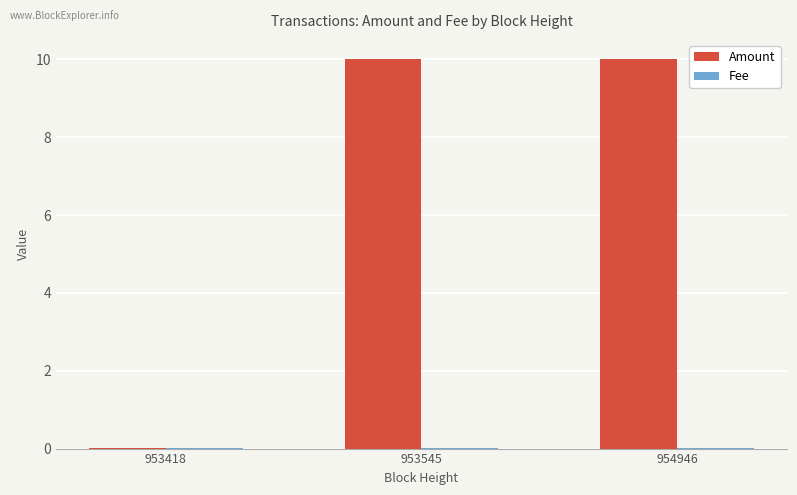

Which series changed the most between 953418 and 953545?

Amount